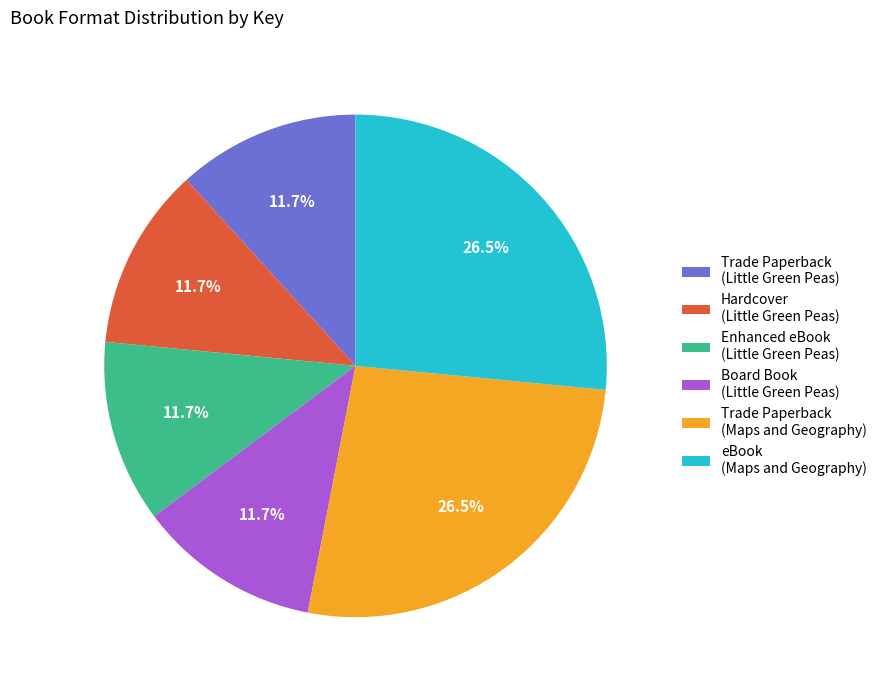

Combined, do Enhanced eBook (Little Green Peas) and Trade Paperback (Maps and Geography) account for over 50%?

No